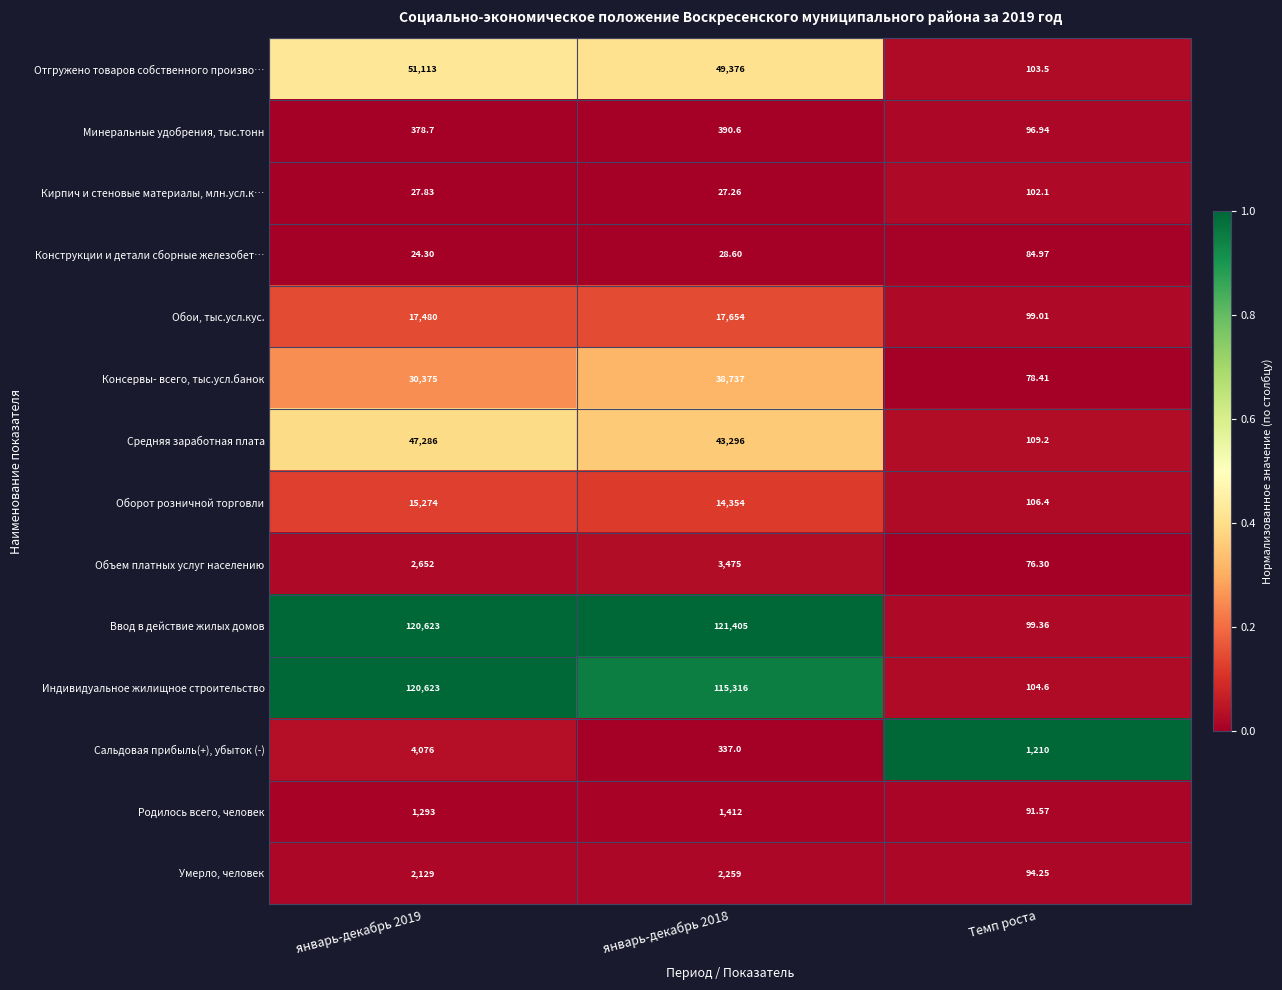

Rank the series by their maximum value, from lowest to highest.

Конструкции и детали сборные железобет…, Кирпич и стеновые материалы, млн.усл.к…, Минеральные удобрения, тыс.тонн, Родилось всего, человек, Умерло, человек, Объем платных услуг населению, Сальдовая прибыль(+), убыток (-), Оборот розничной торговли, Обои, тыс.усл.кус., Консервы- всего, тыс.усл.банок, Средняя заработная плата, Отгружено товаров собственного произво…, Индивидуальное жилищное строительство, Ввод в действие жилых домов